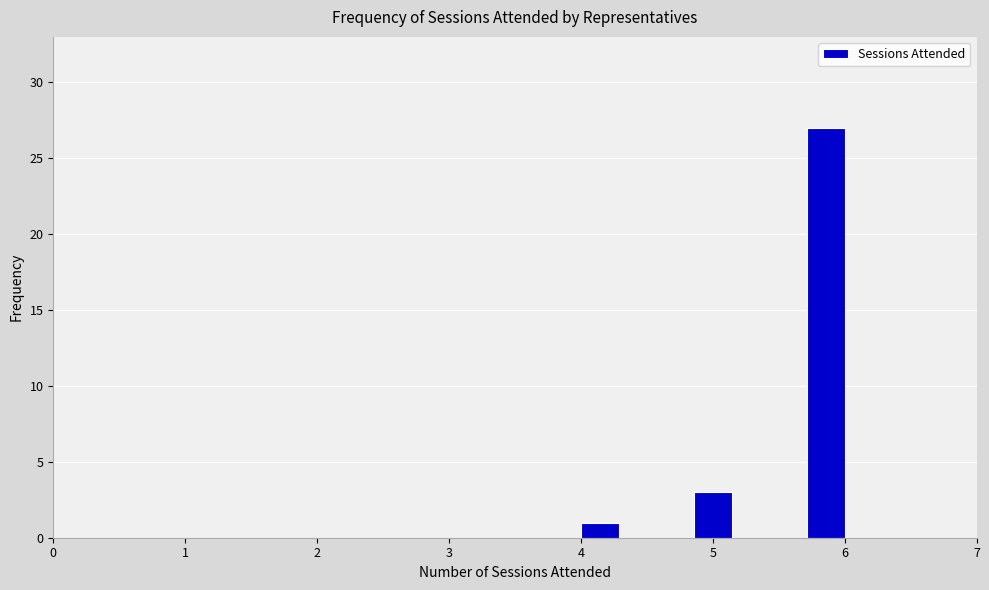

Read against the x-axis, roughly where is the centre of the tallest bar?

5.9